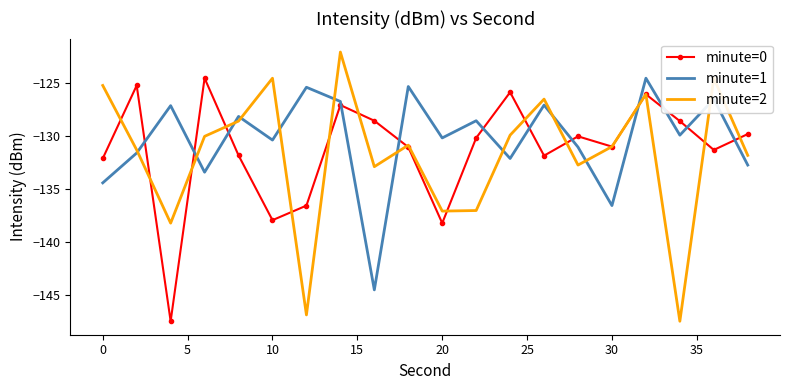

What are all the series names shown in the legend?

minute=0, minute=1, minute=2